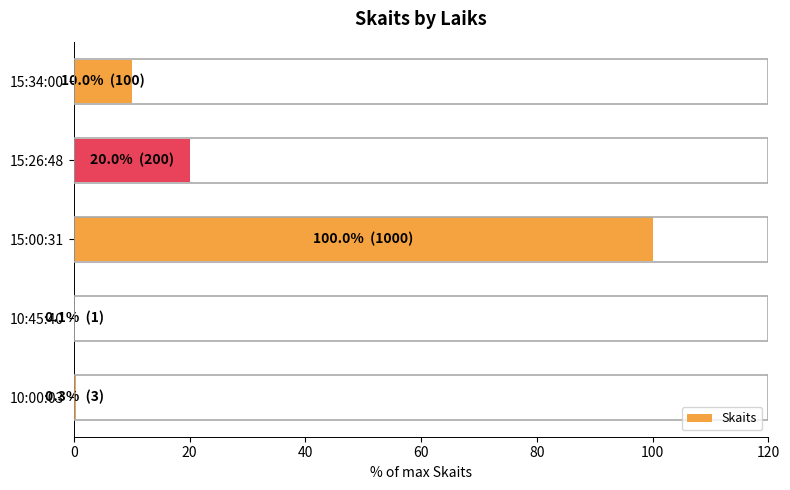

Are the bars grouped side by side (vs. stacked)?

No